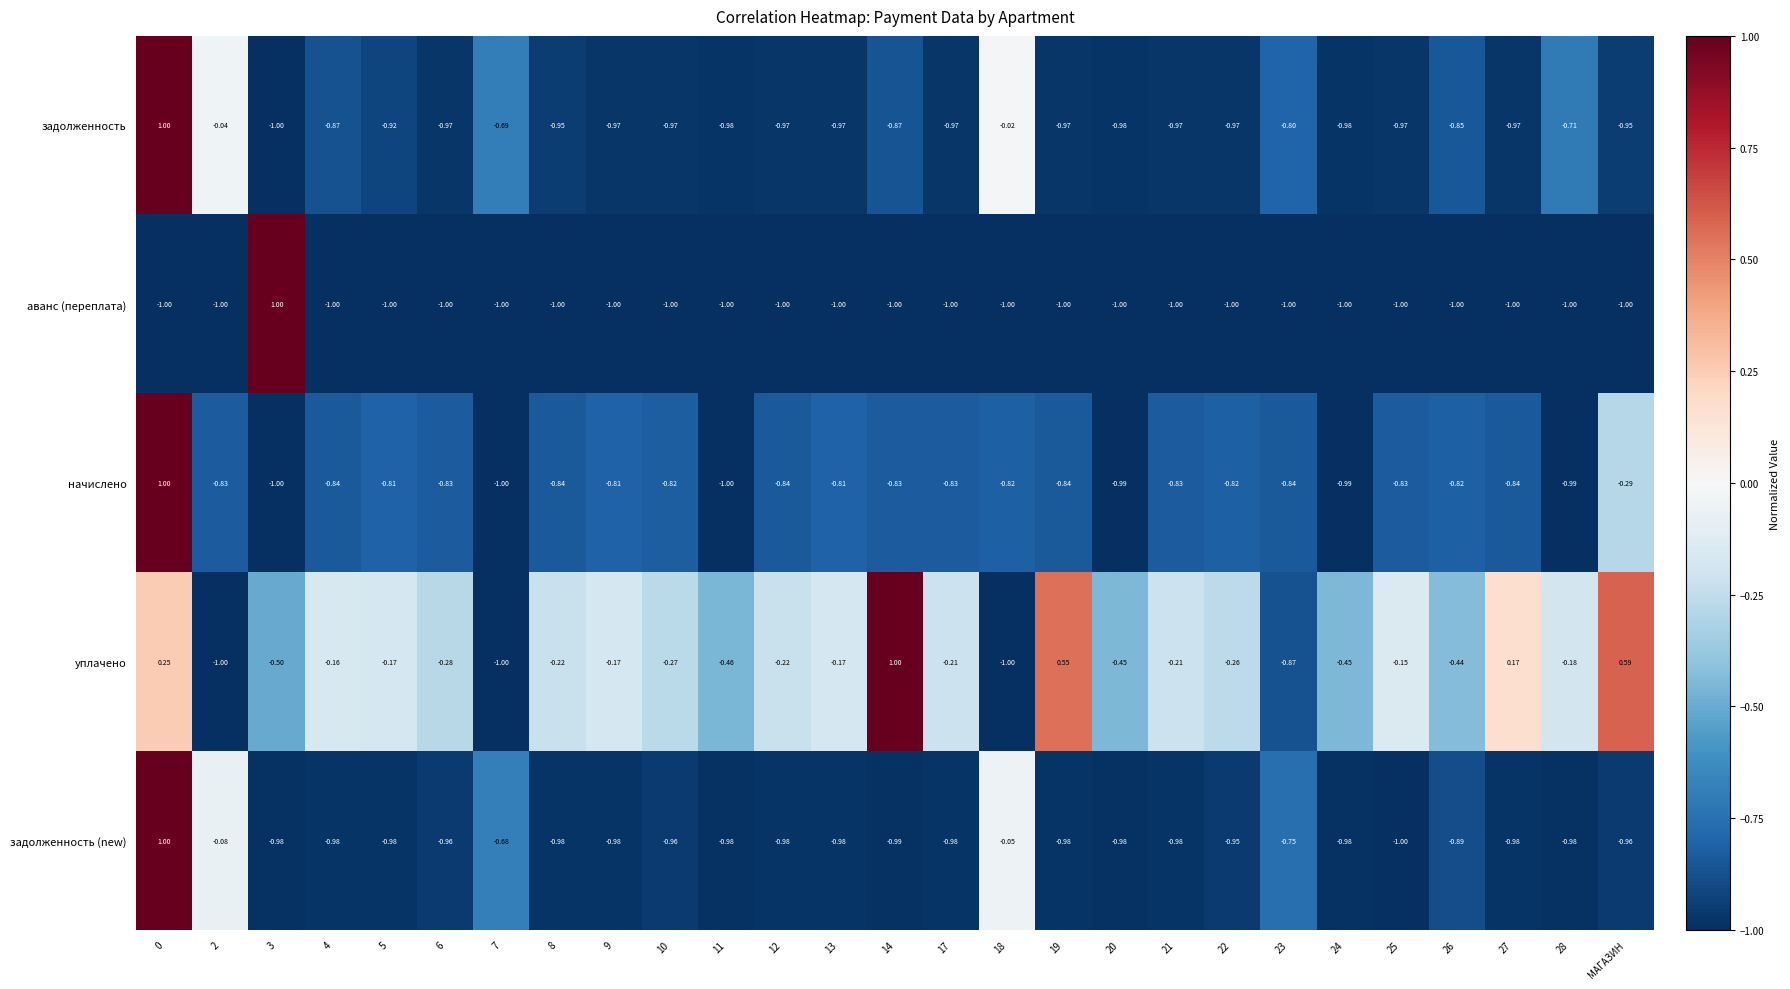

Count the number of data series in this chart.

5